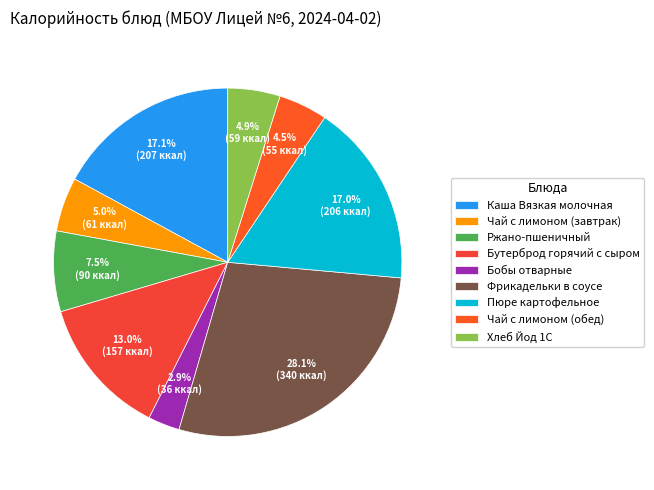

Is it true that Фрикадельки в соусе is 41% of the pie?

False